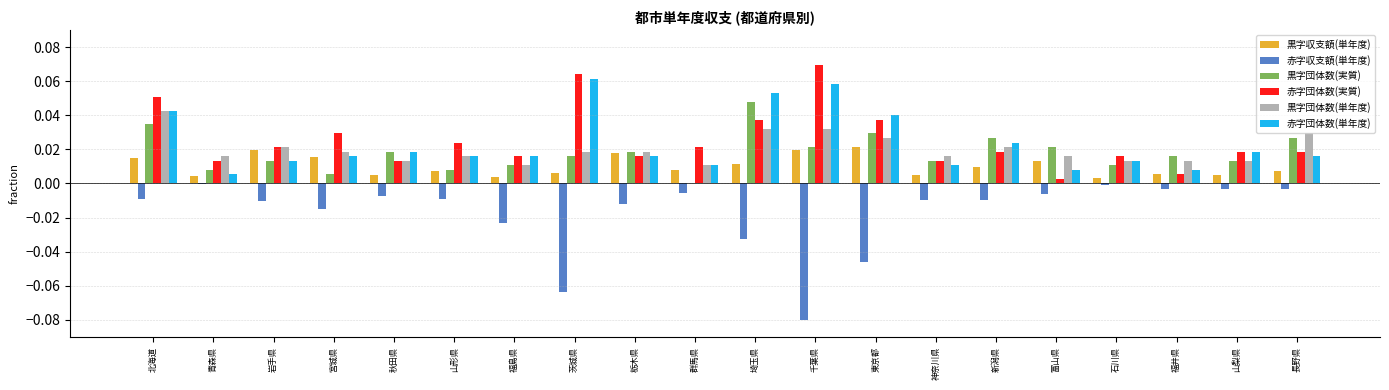

At which category does the chart reach its peak across all series?

千葉県